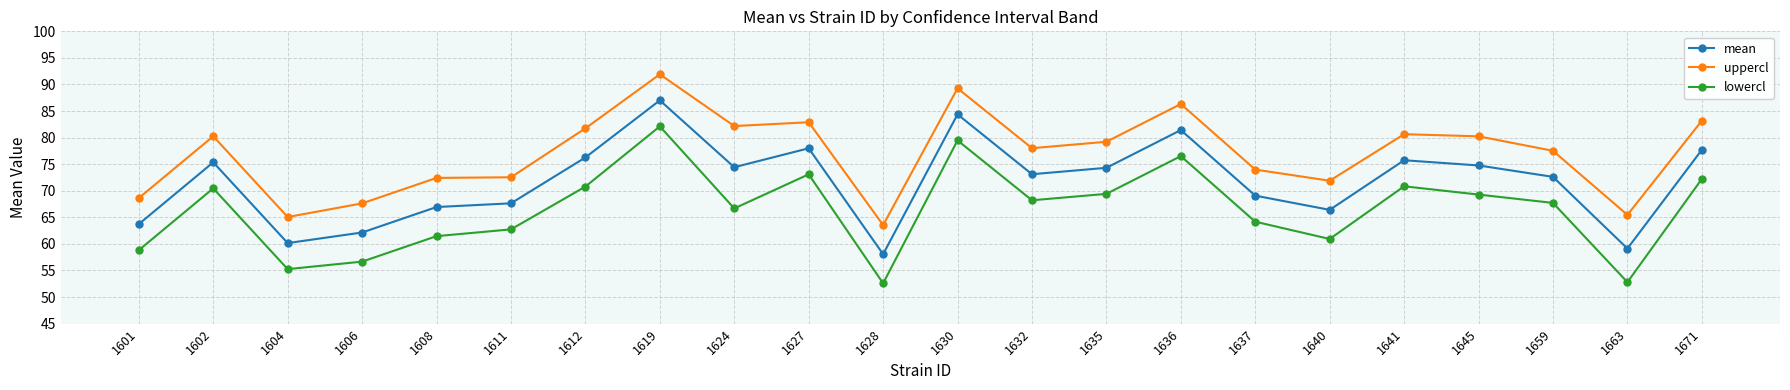

Which series has the largest total across all categories?

uppercl